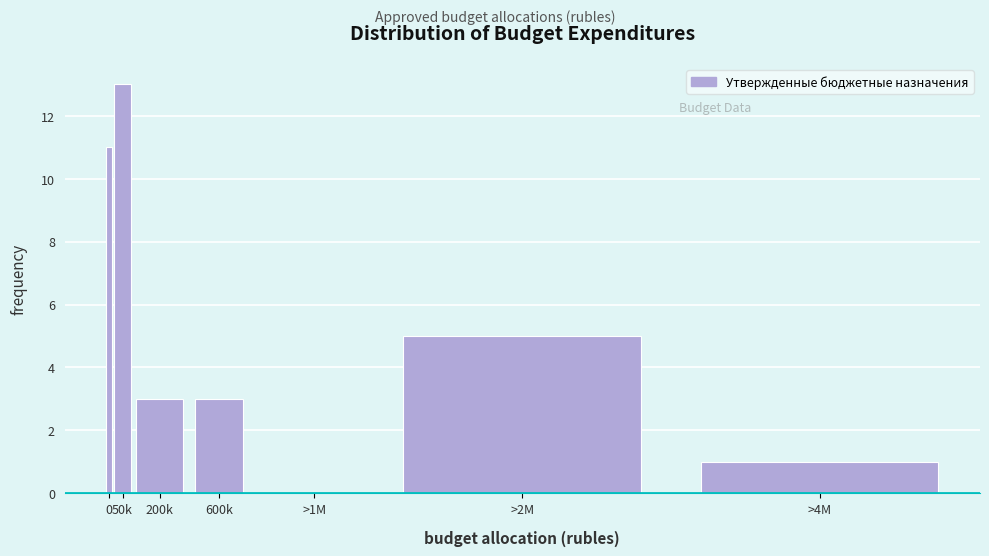

Reading left to right, what are all the values shown in this chart?

0=11	50k=13	200k=3	600k=3	>1M=0	>2M=5	>4M=1